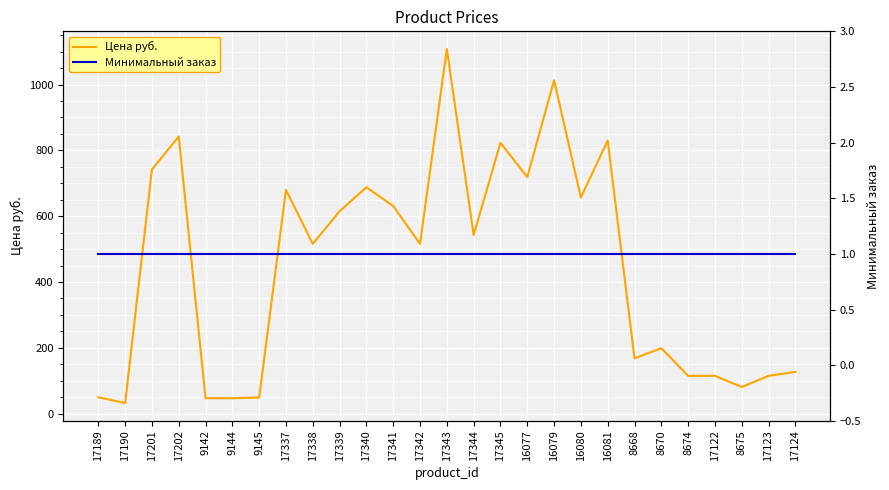

What are all the series names shown in the legend?

Цена руб., Минимальный заказ